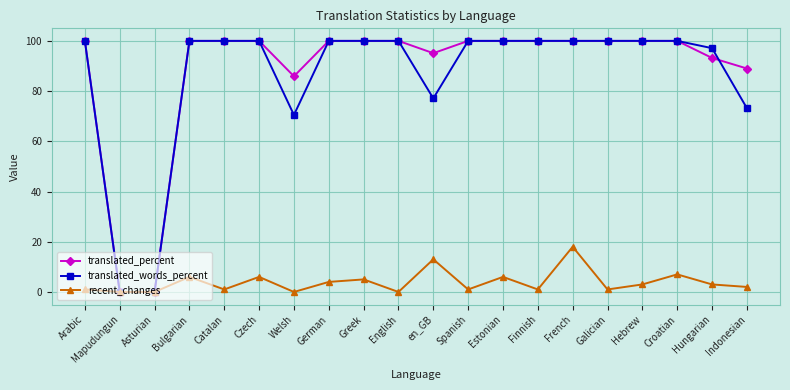

What value does the recent_changes series have at Hungarian?

3.0